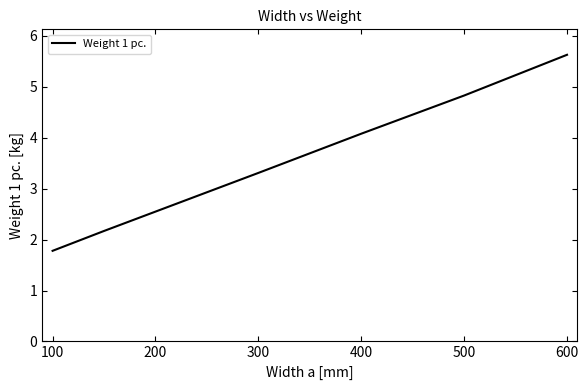

What is the sum of all values?

24.4